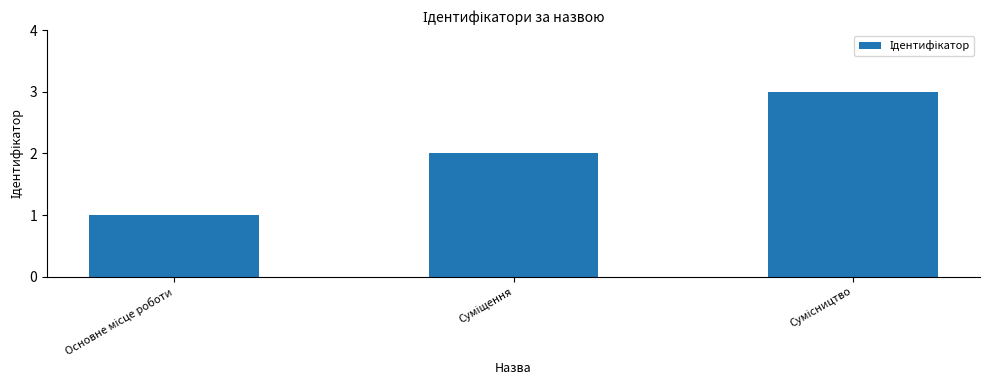

What is the average value?

2